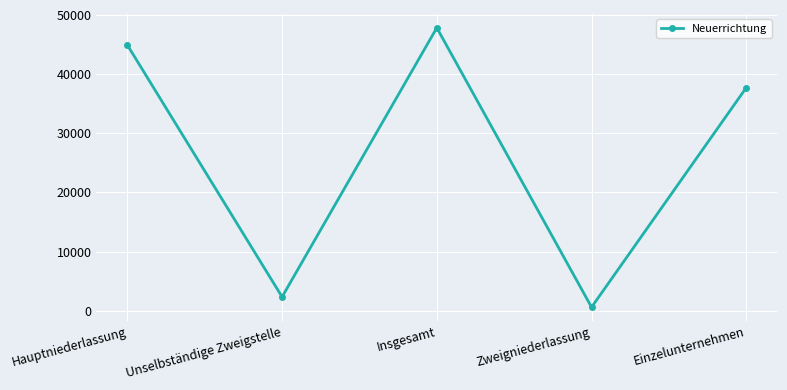

The value at Einzelunternehmen is 15132. True or false?

False